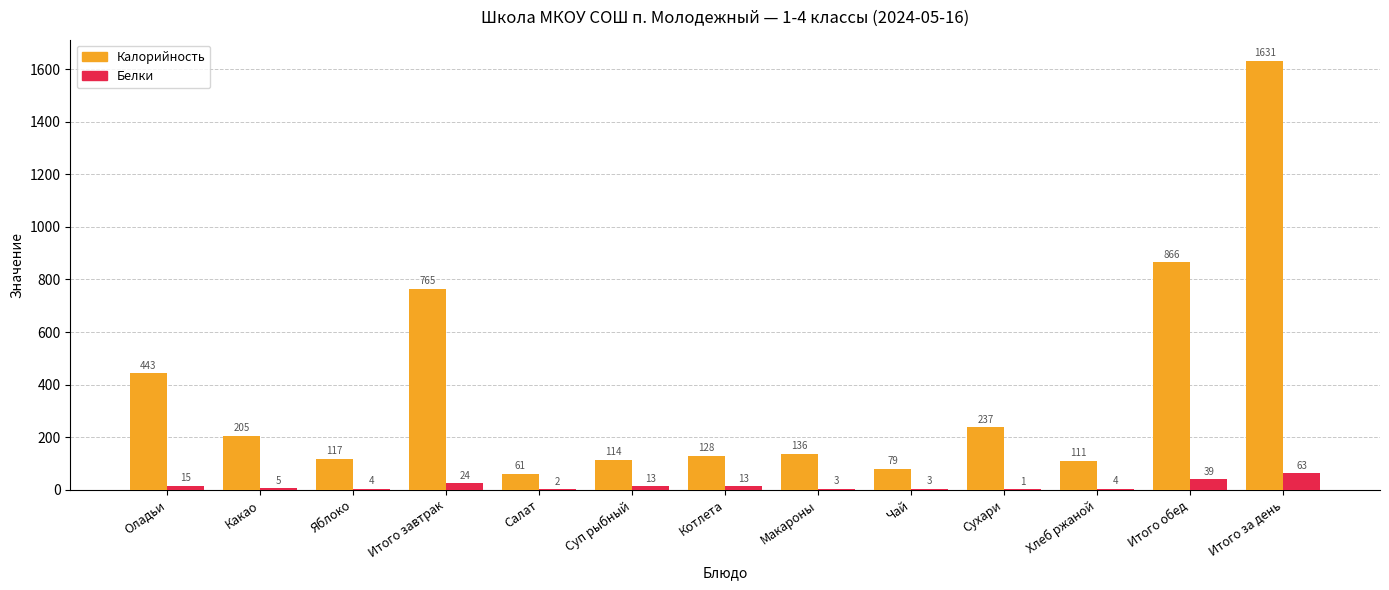

Reading left to right, transcribe all the data shown in this chart.

Калорийность: 443	205	117	765	61	114	128	136	79	237	111	866	1631
Белки: 15	5	4	24	2	13	13	3	3	1	4	39	63